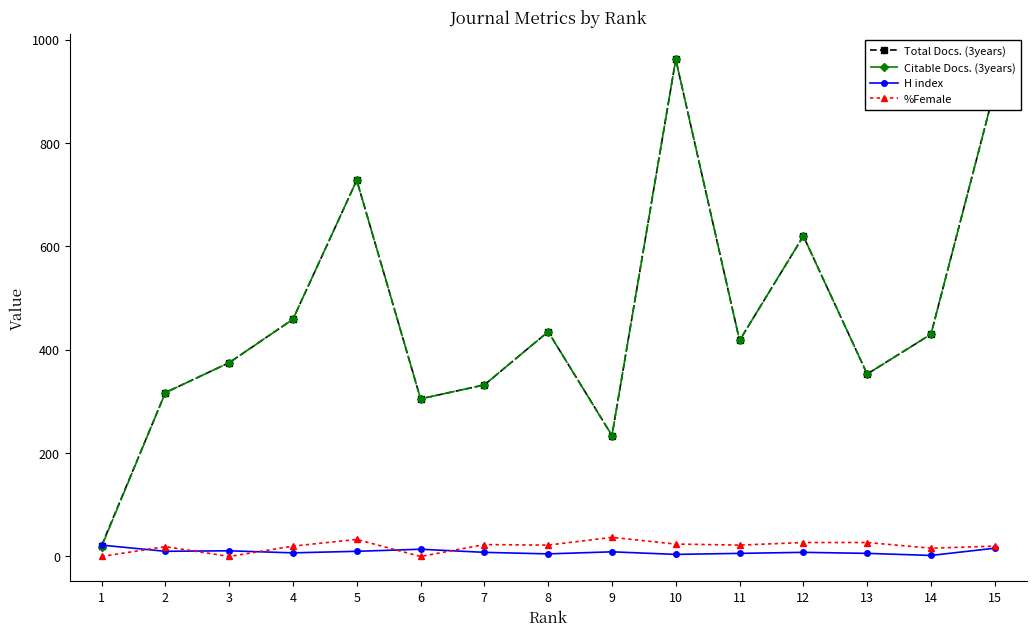

The value of Total Docs. (3years) at 10 is 962. True or false?

True